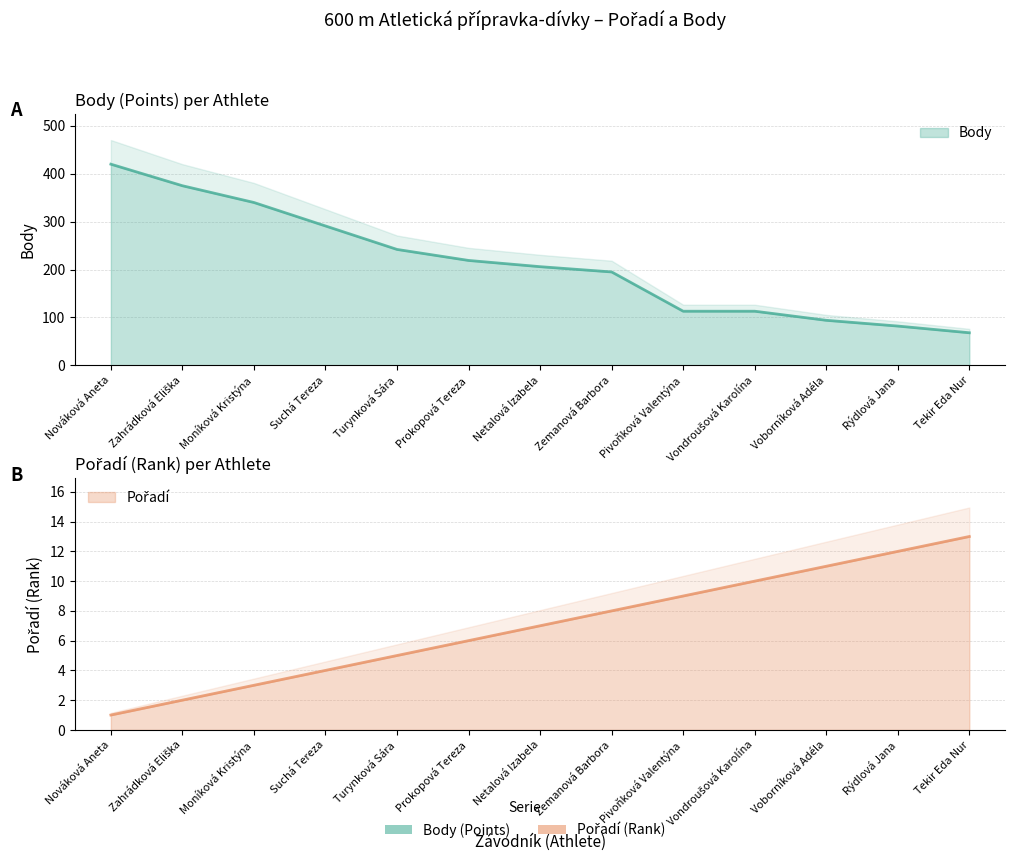

True or false: Pořadí and Body intersect in this chart.

False